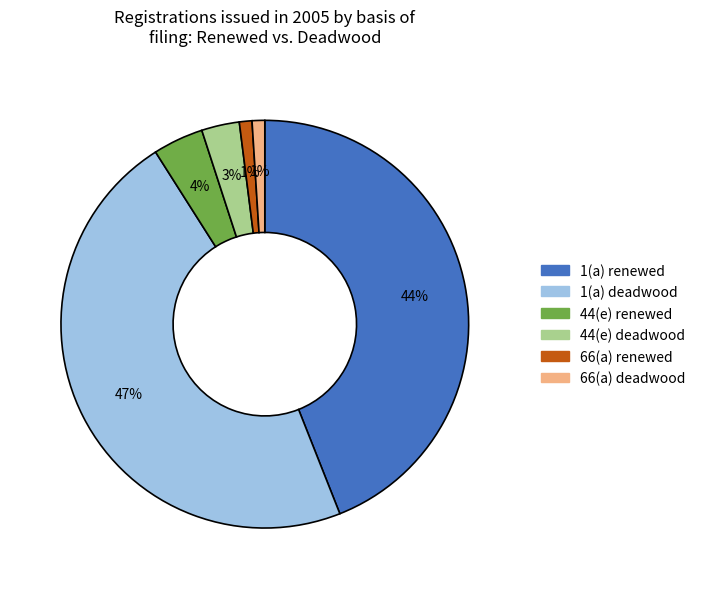

To the nearest percent, what is the difference between the largest and smallest slice percentages?

46%